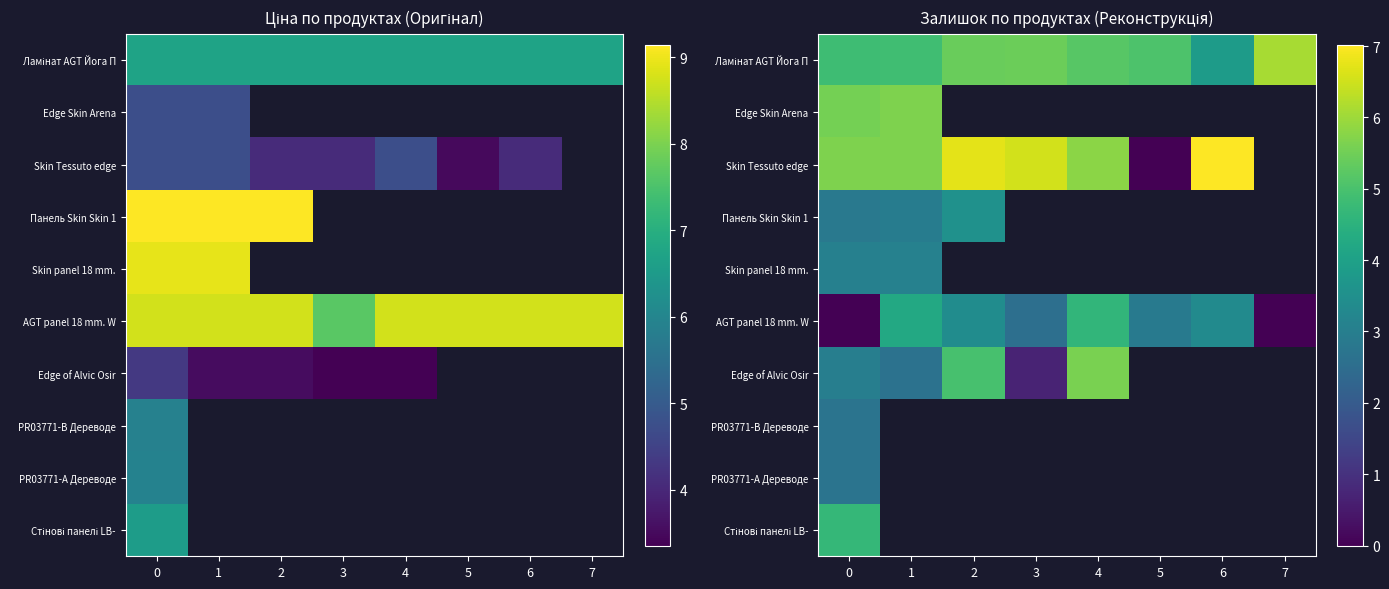

What is the sum of the Ламінат AGT Йога П values at 4 and 0?

10.0